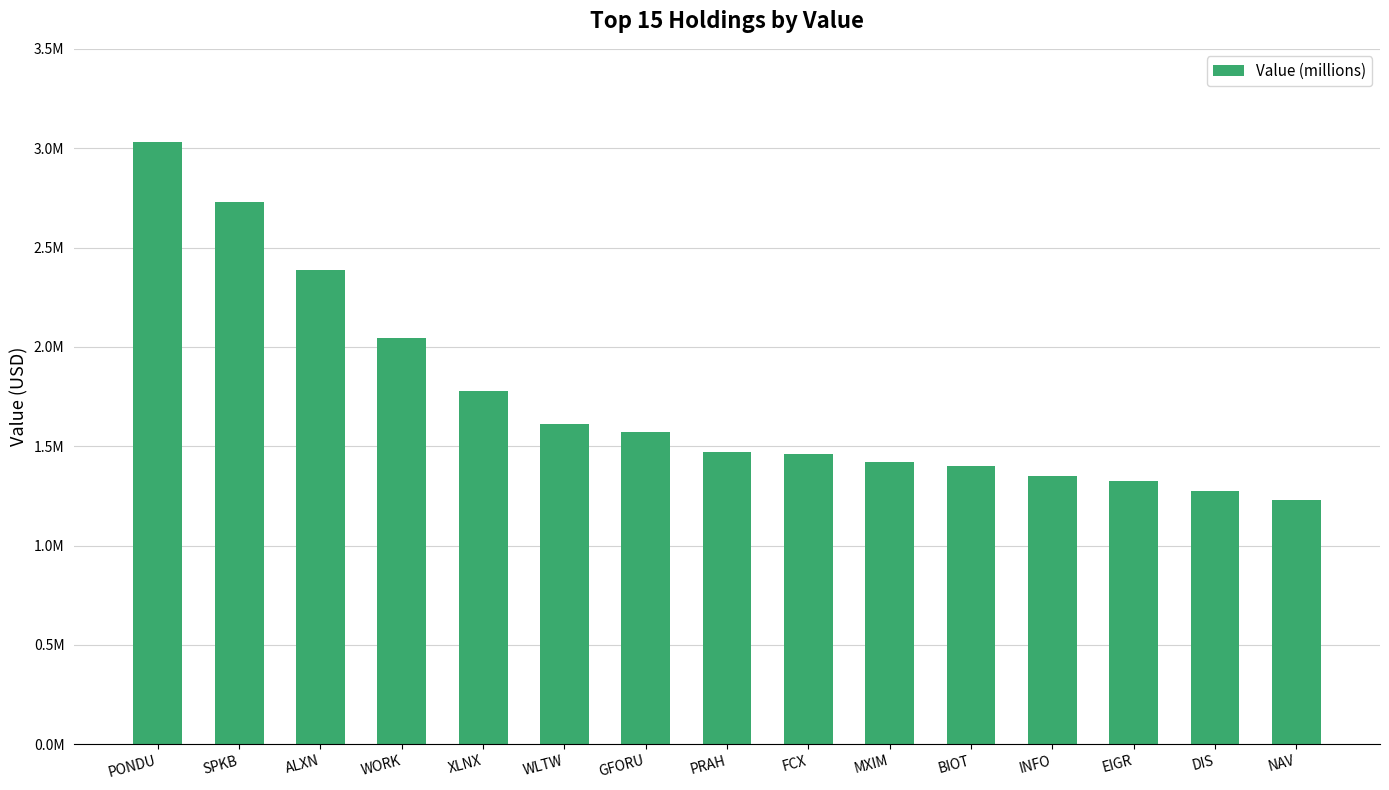

List the labels in order of value, smallest first.

NAV, DIS, EIGR, INFO, BIOT, MXIM, FCX, PRAH, GFORU, WLTW, XLNX, WORK, ALXN, SPKB, PONDU